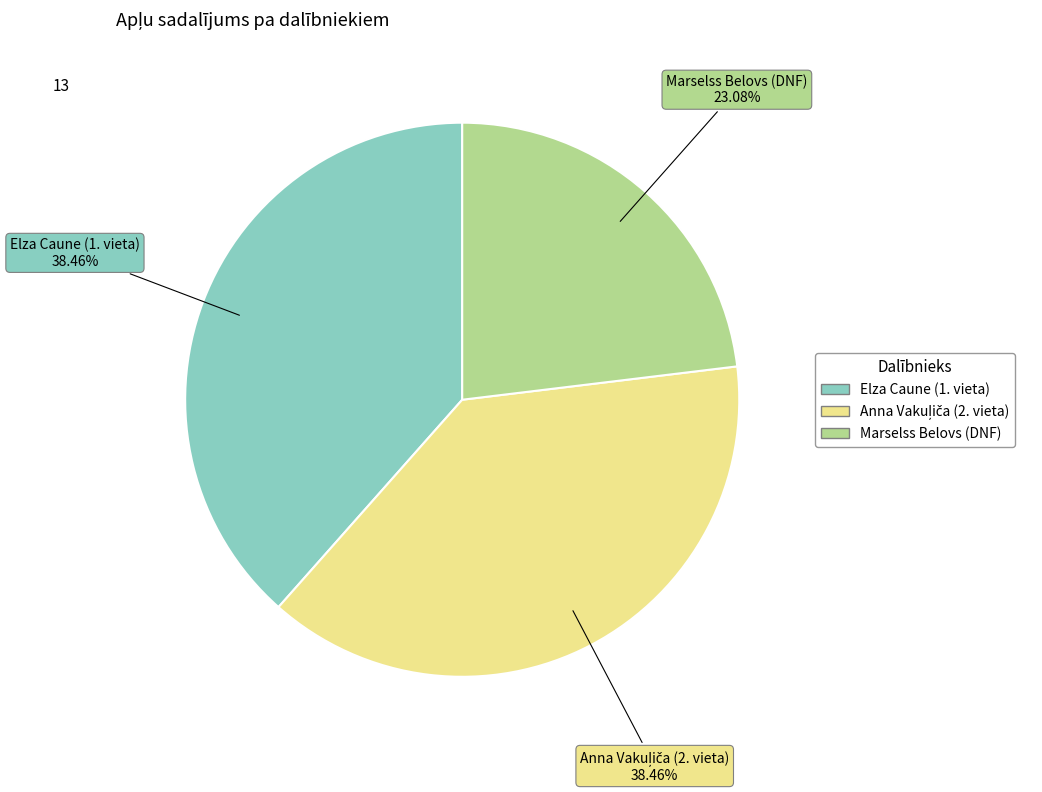

Between Marselss Belovs (DNF) and Elza Caune (1. vieta), which is larger?

Elza Caune (1. vieta)